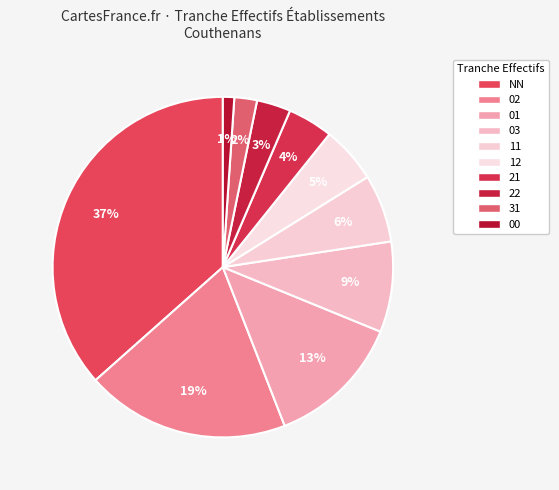

How many segments does this pie chart have?

10